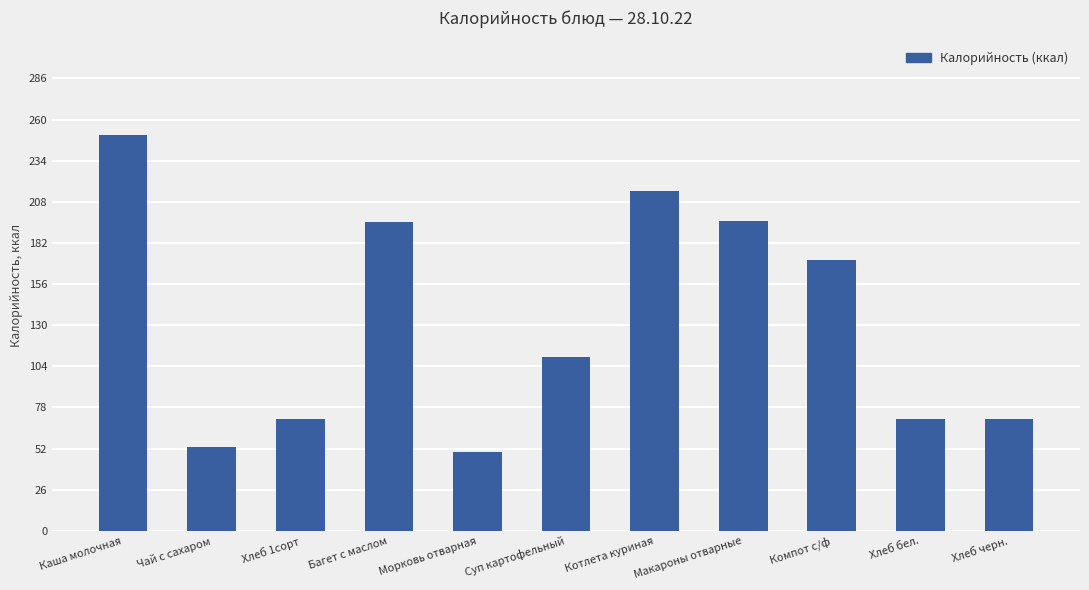

What is the average value?

132